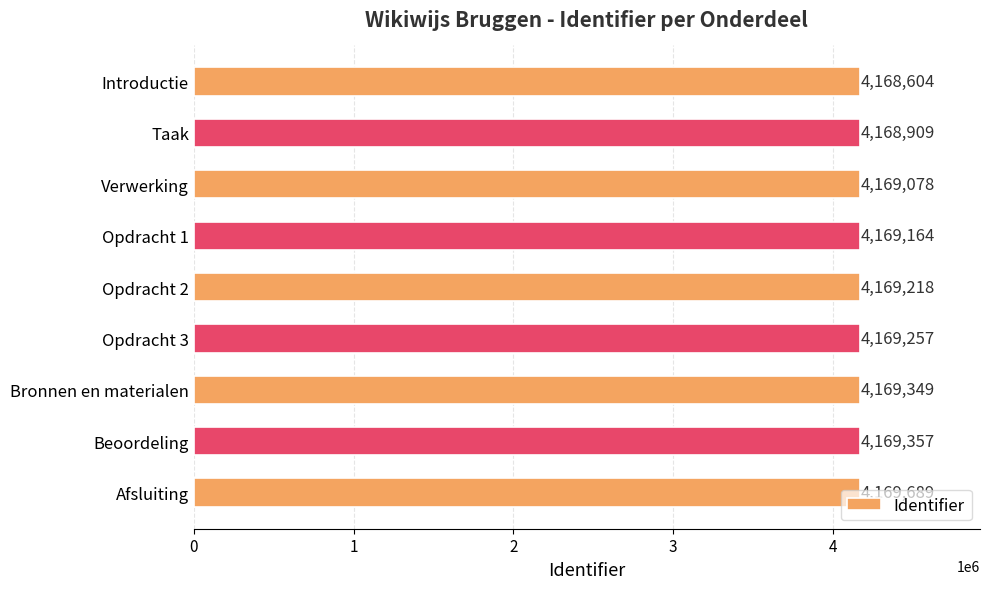

What is the label of the 6th bar from the top?

Opdracht 3